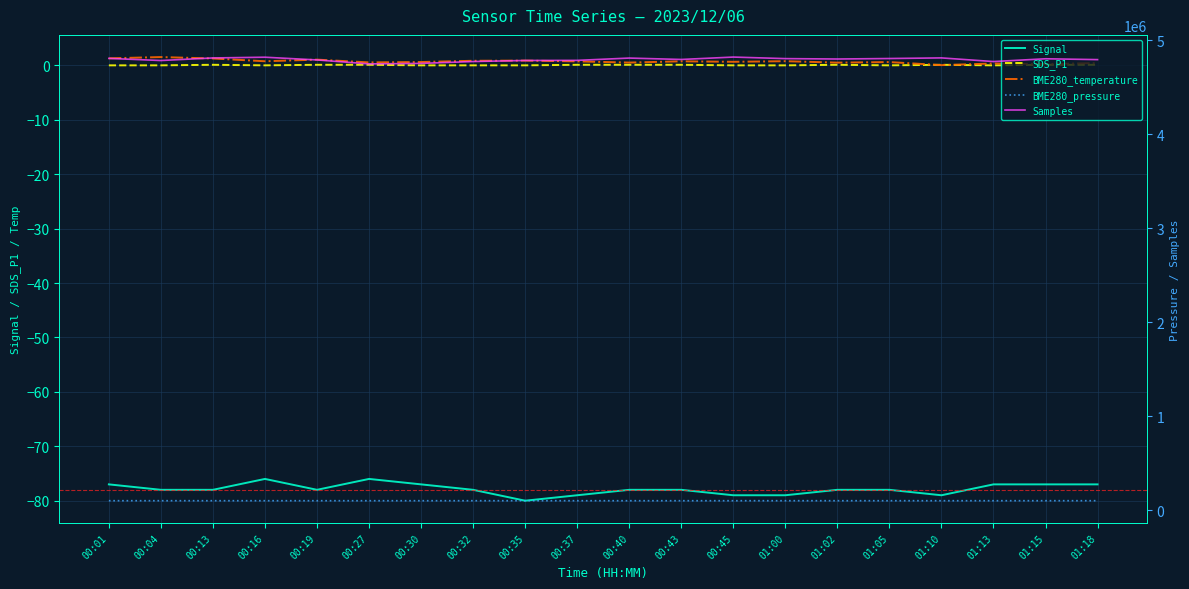

What are all the series names shown in the legend?

Signal, SDS_P1, BME280_temperature, BME280_pressure, Samples